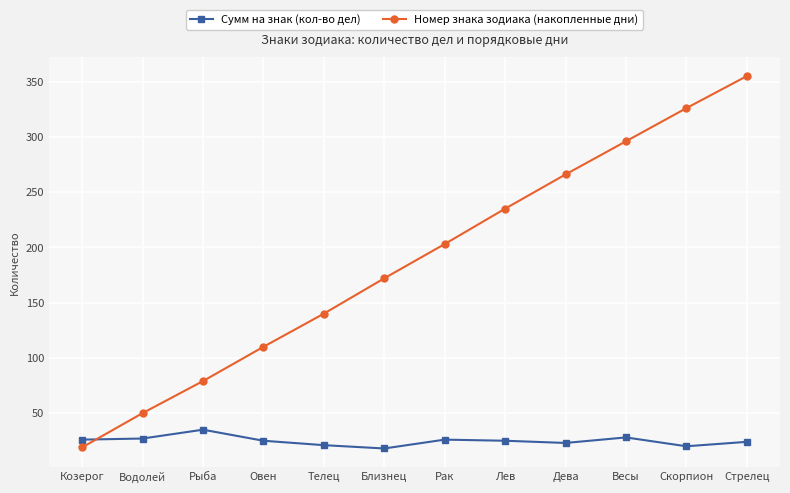

Rank the series by their average value, from lowest to highest.

Сумм на знак (кол-во дел), Номер знака зодиака (накопленные дни)